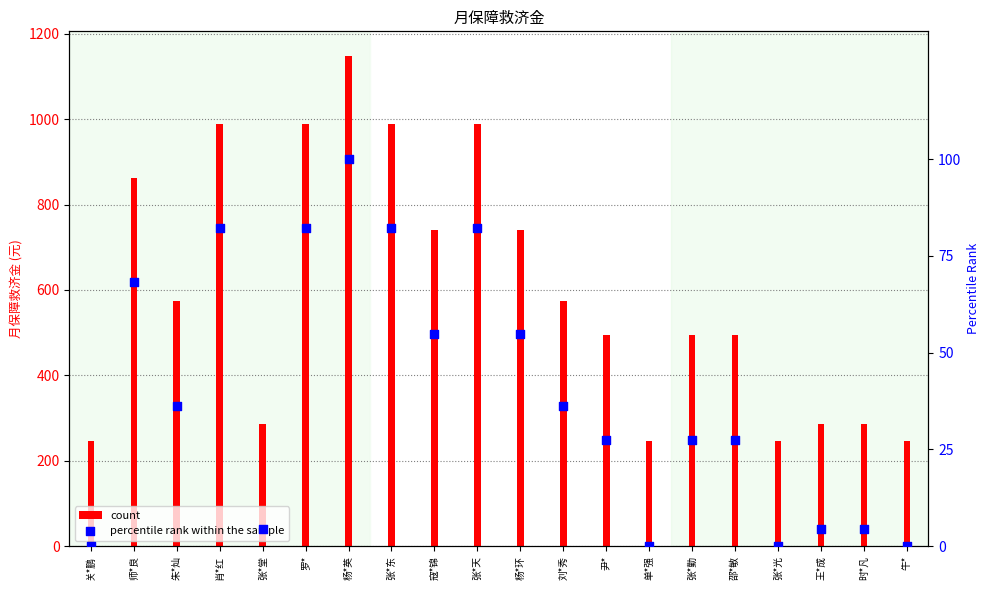

Which has a higher value, 尹* or 刘*秀?

刘*秀